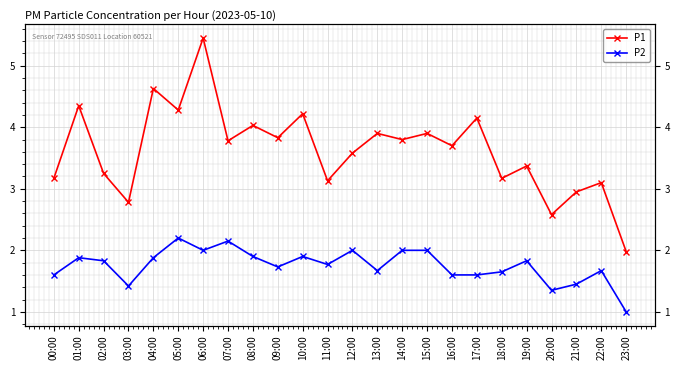

Is this an area chart (filled region under the line)?

No